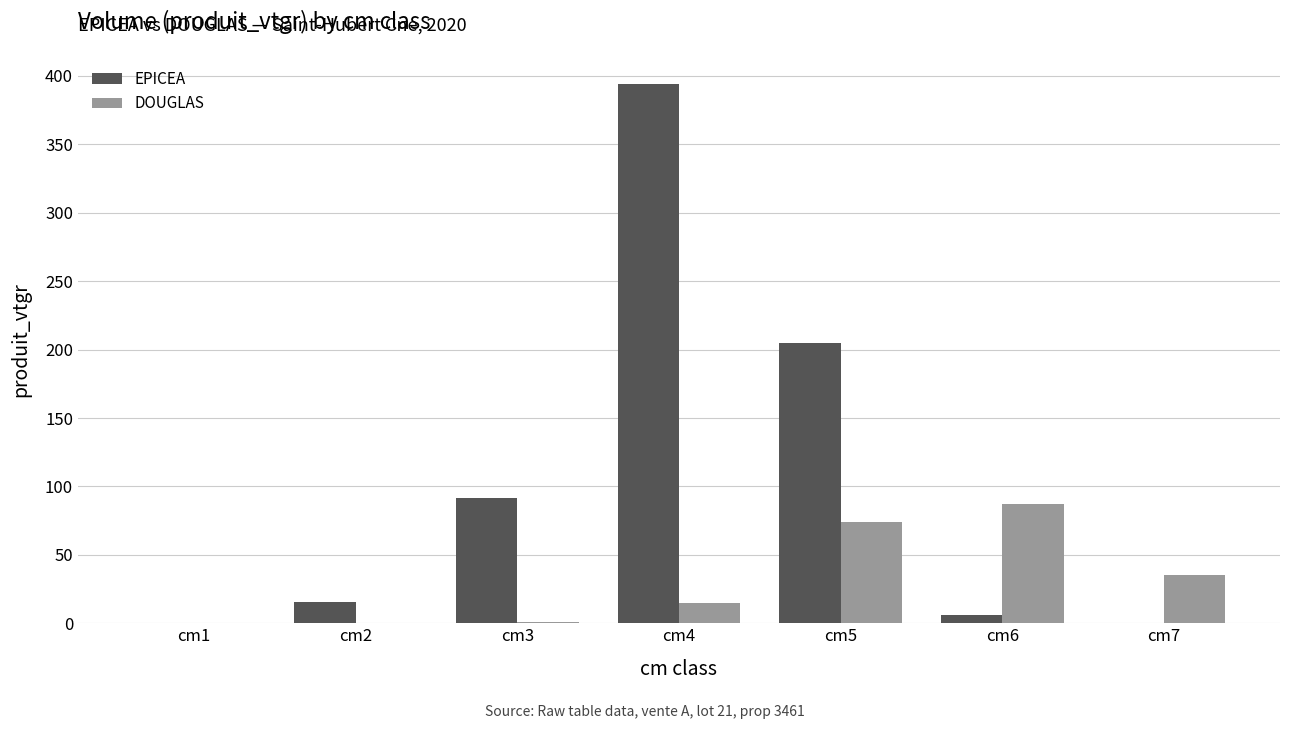

Between cm4 and cm5, which series saw the biggest shift?

EPICEA